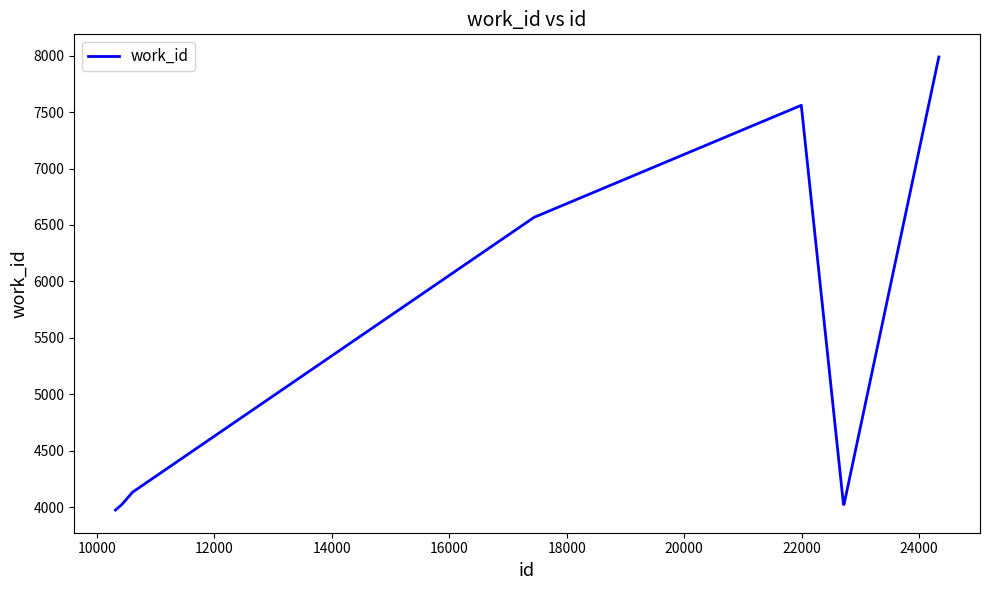

How many categories are shown in the chart?

10